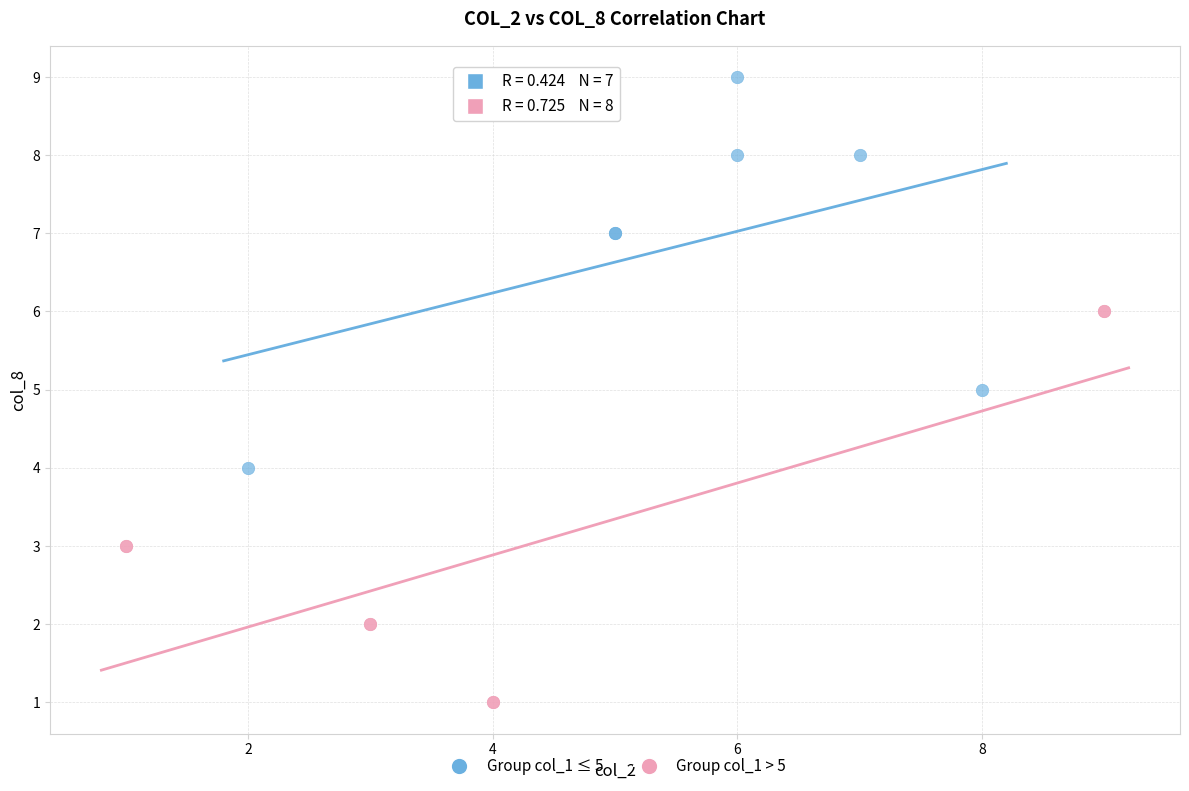

Which series contains the highest Y value?

Group col_1 ≤ 5